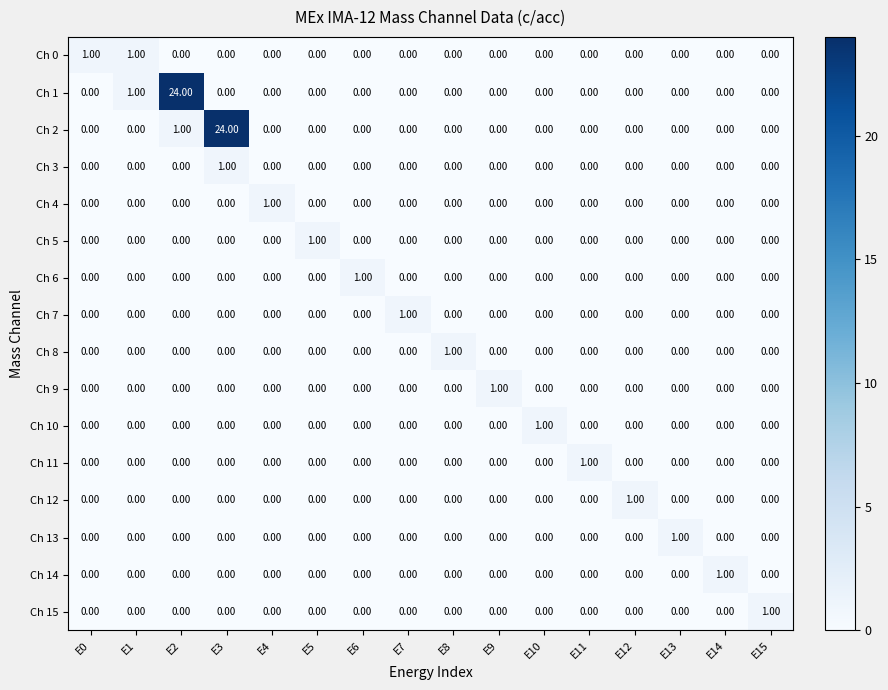

Is the value of Ch 9 at E15 greater than the value of Ch 6 at E6?

No